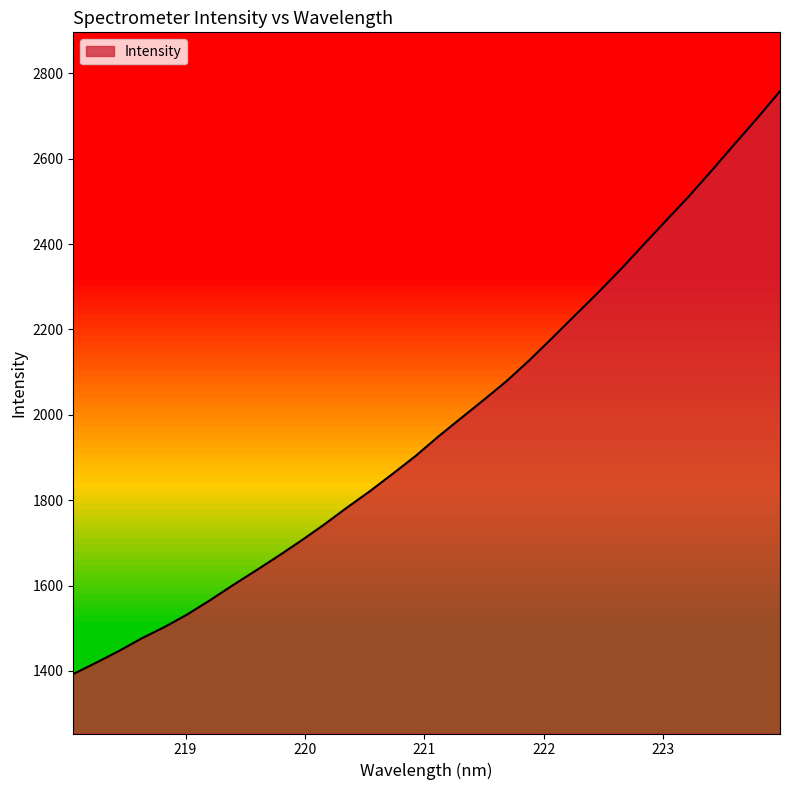

What is the minimum value shown in the chart?

1392.9